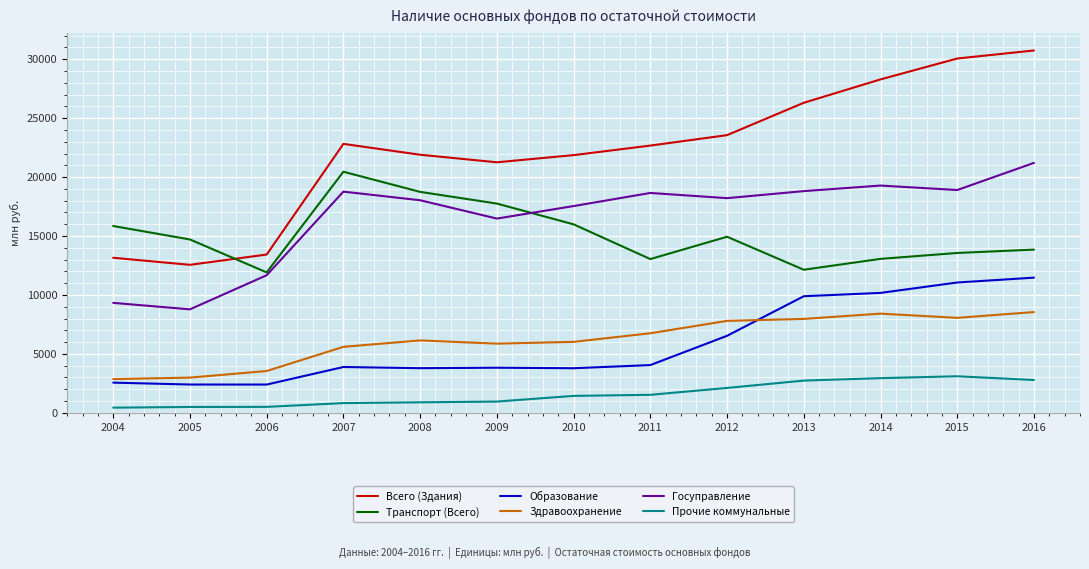

At how many categories does at least one series exceed 22964?

5